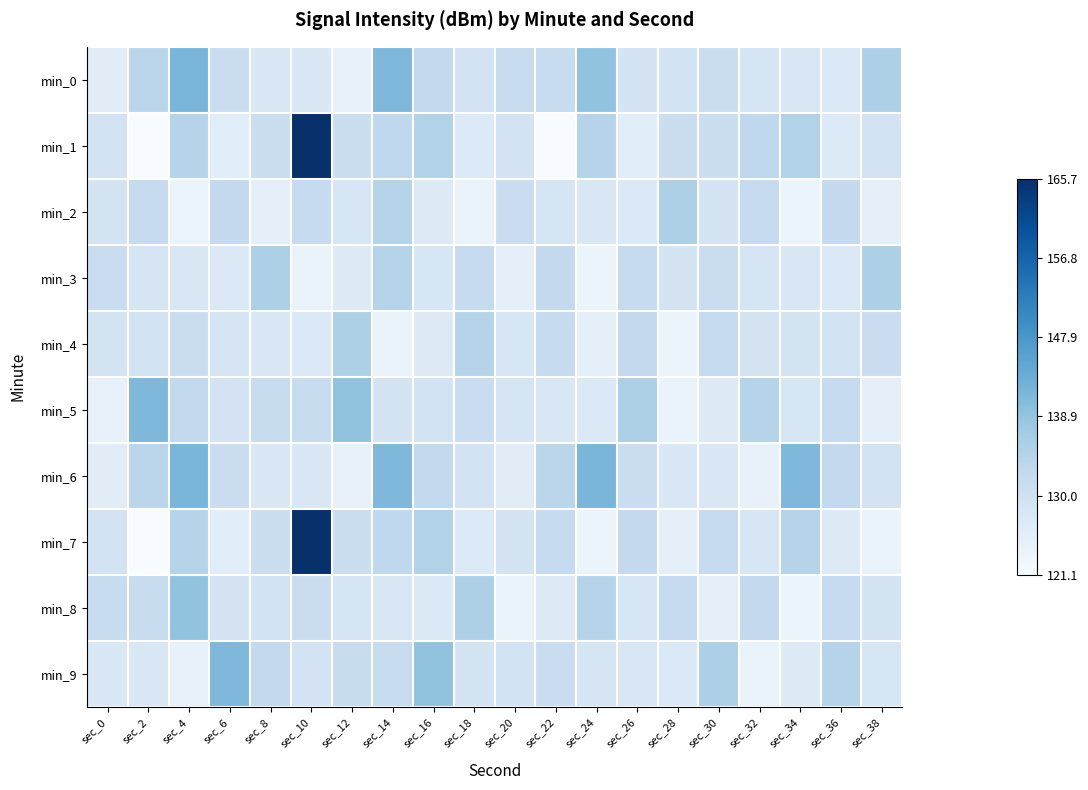

What is the maximum value shown in the chart?

165.7